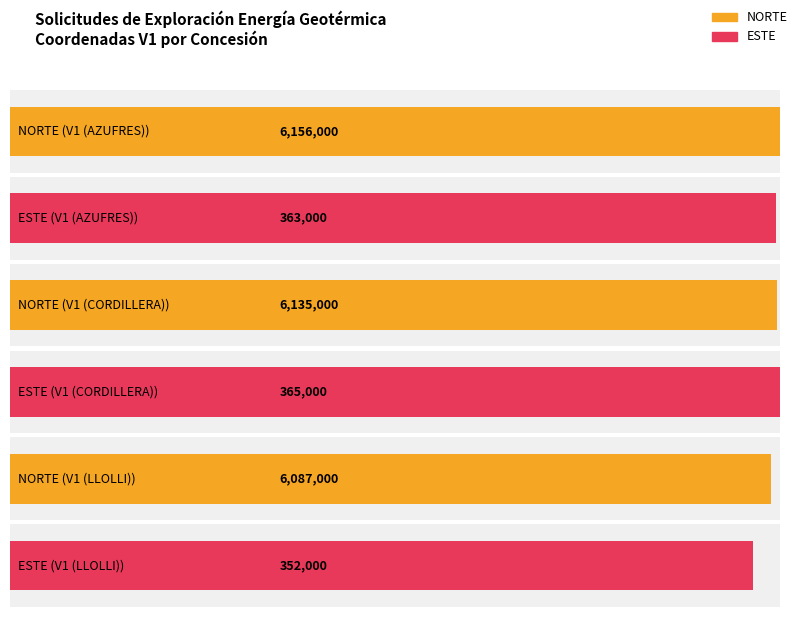

Are the bars horizontal?

Yes